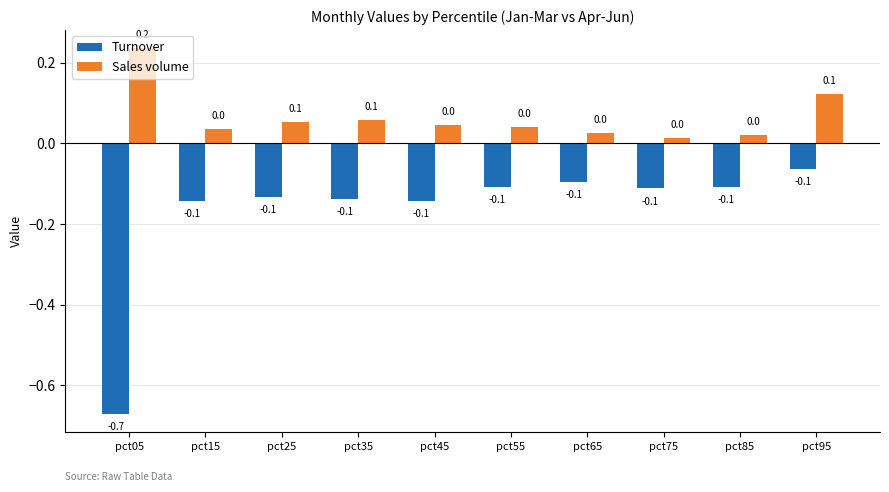

Between pct35 and pct45, which series saw the biggest shift?

Sales volume